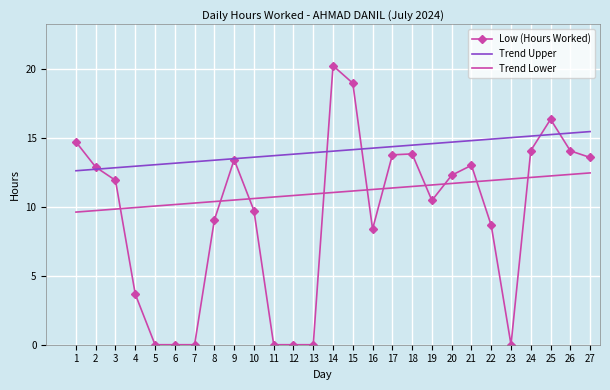

What is the sum of all values?

253.2